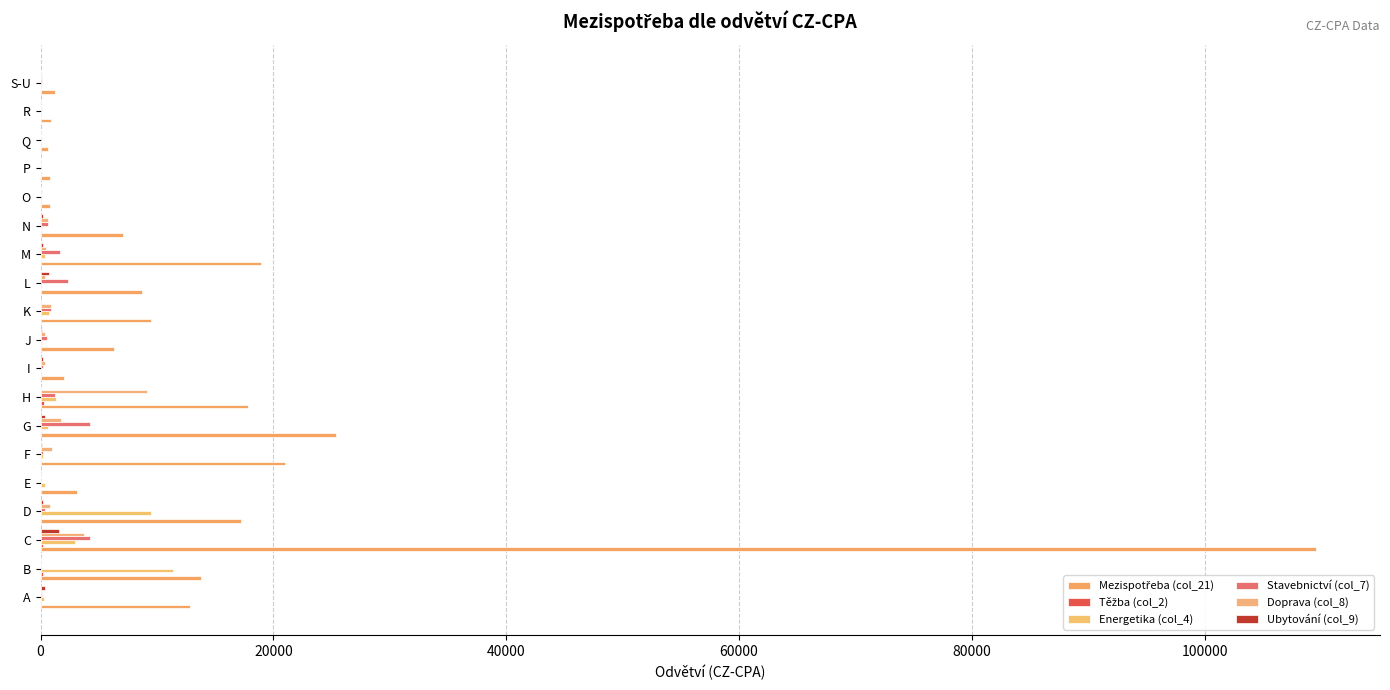

What position from the right is L?

8